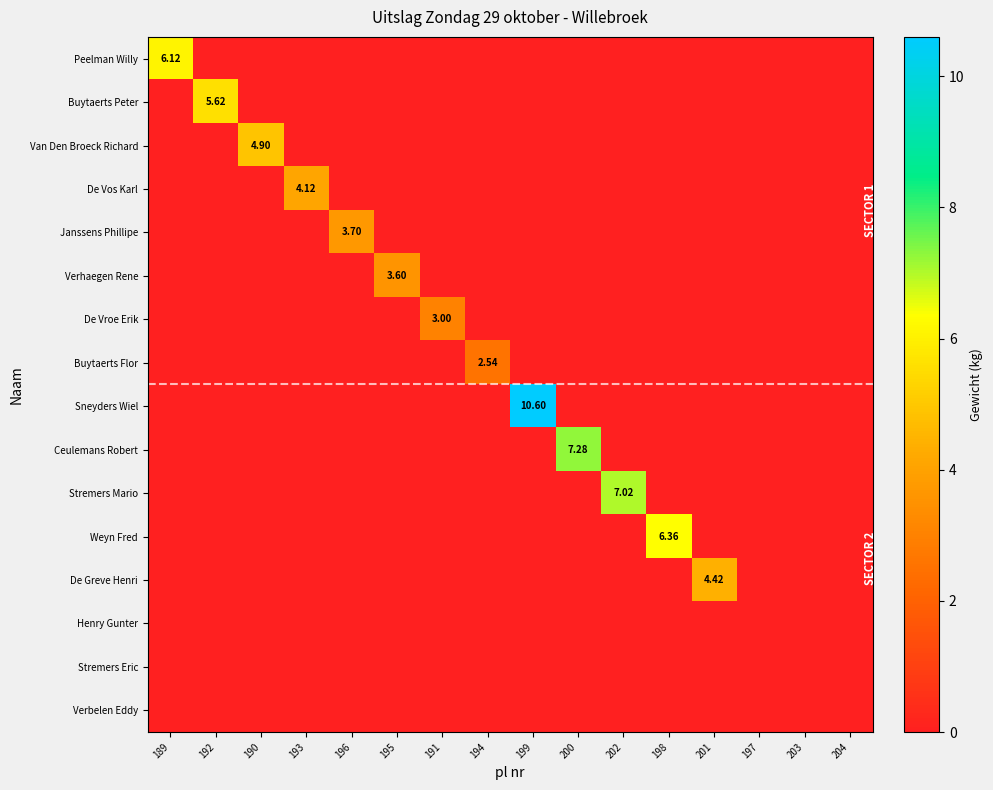

What is the maximum value shown in the chart?

10.6